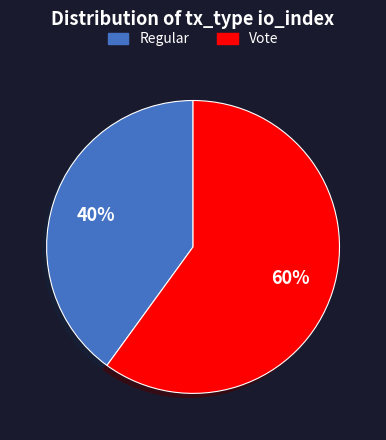

To the nearest percent, what is the average slice percentage?

50%